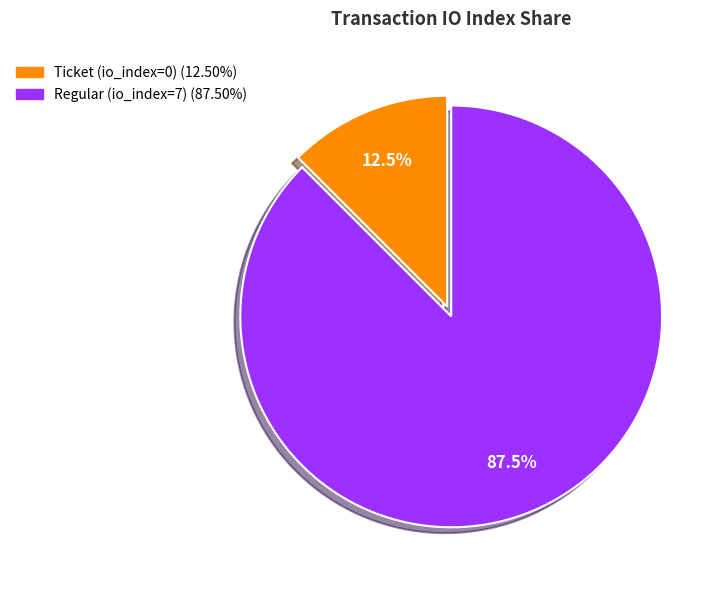

How much of the chart is everything except Ticket (io_index=0)?

87.5%